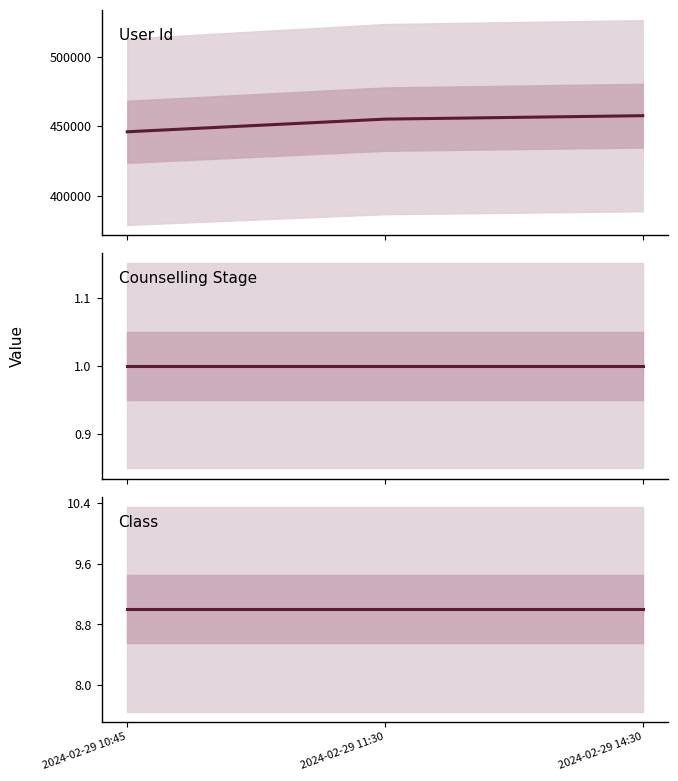

What is the approximate value of Counselling Stage at 2024-02-29 10:45?

1